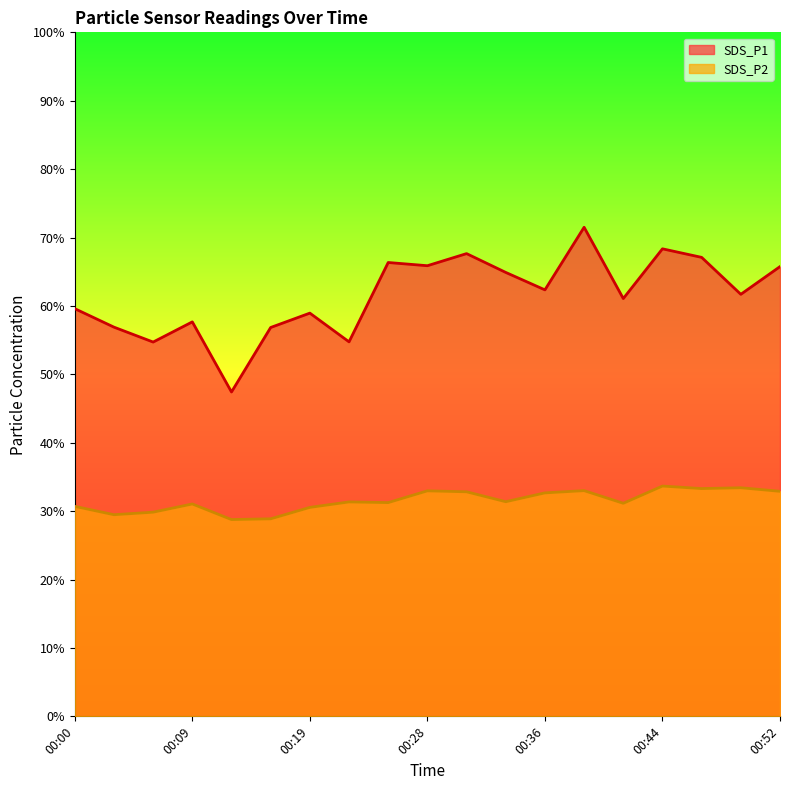

What is the difference between the maximum and minimum values in the SDS_P2 series?

4.9